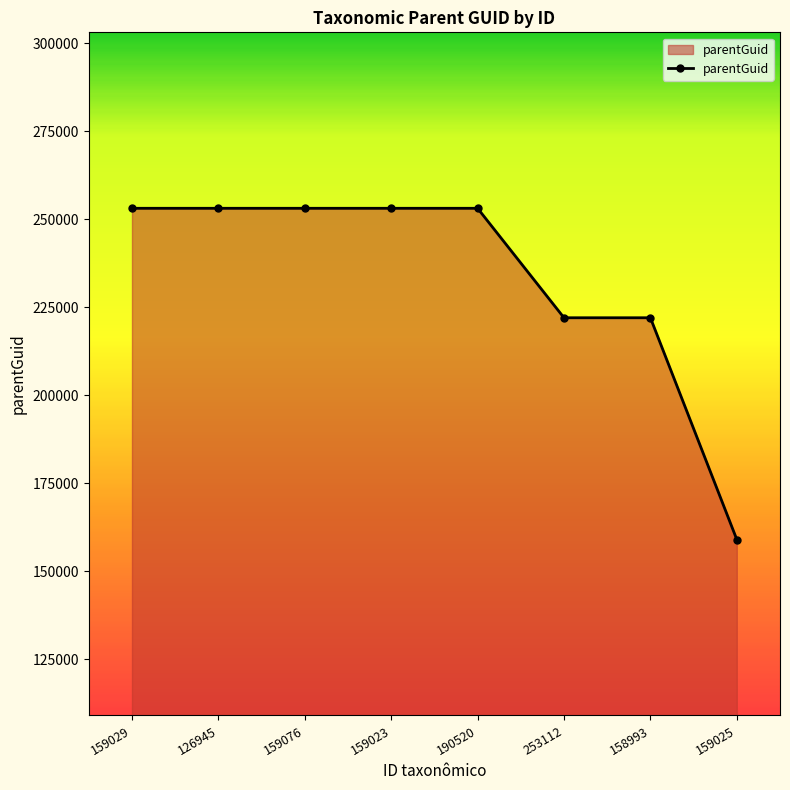

True or false: the data shows 410530 at 159076.

False